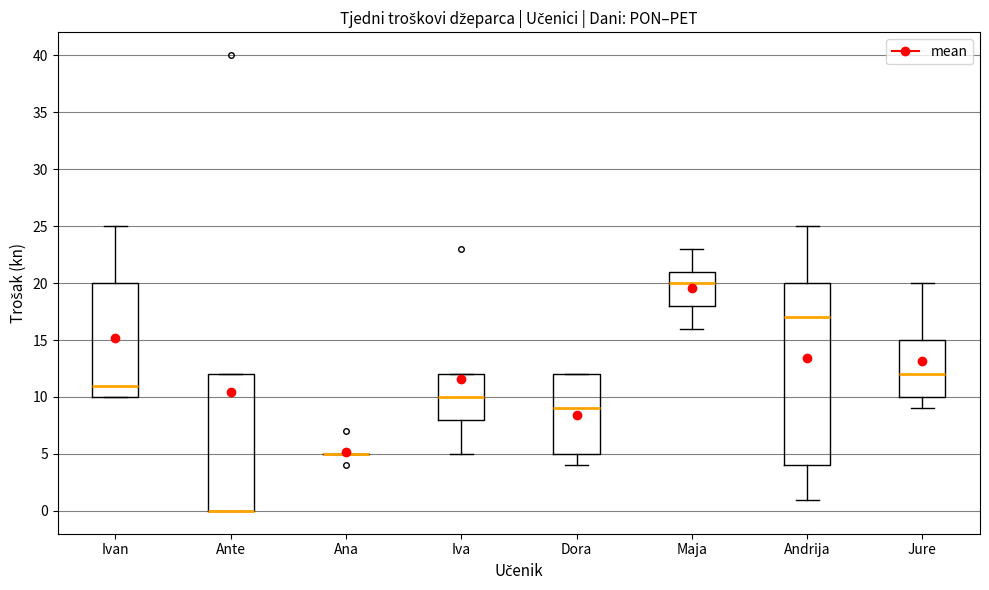

Where is the lower edge of the box for Jure on the y-axis? The values are not printed on the chart, so give them approximately, as read against the axis.

10